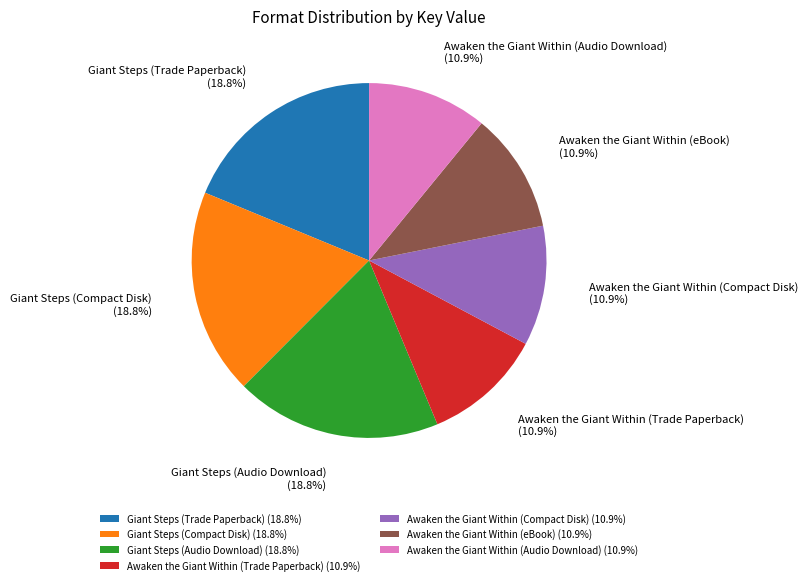

What percentage is the Awaken the Giant Within (Compact Disk) slice, to the nearest percent?

11%